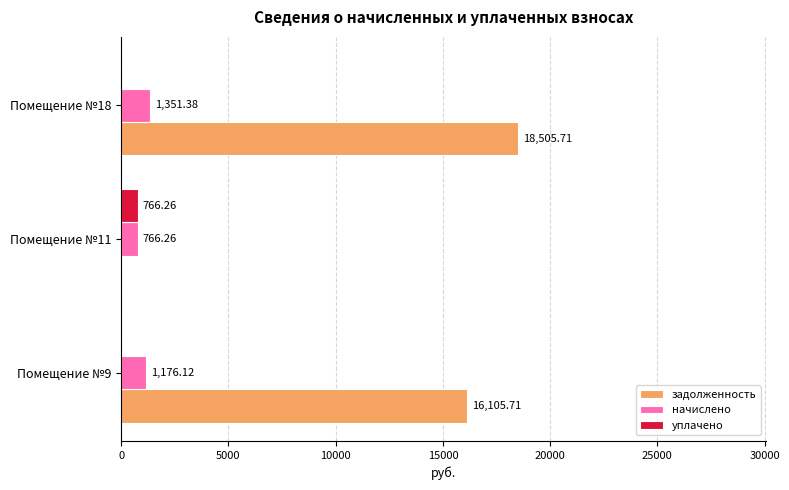

What is the sum of the уплачено values at Помещение №11 and Помещение №9?

766.3